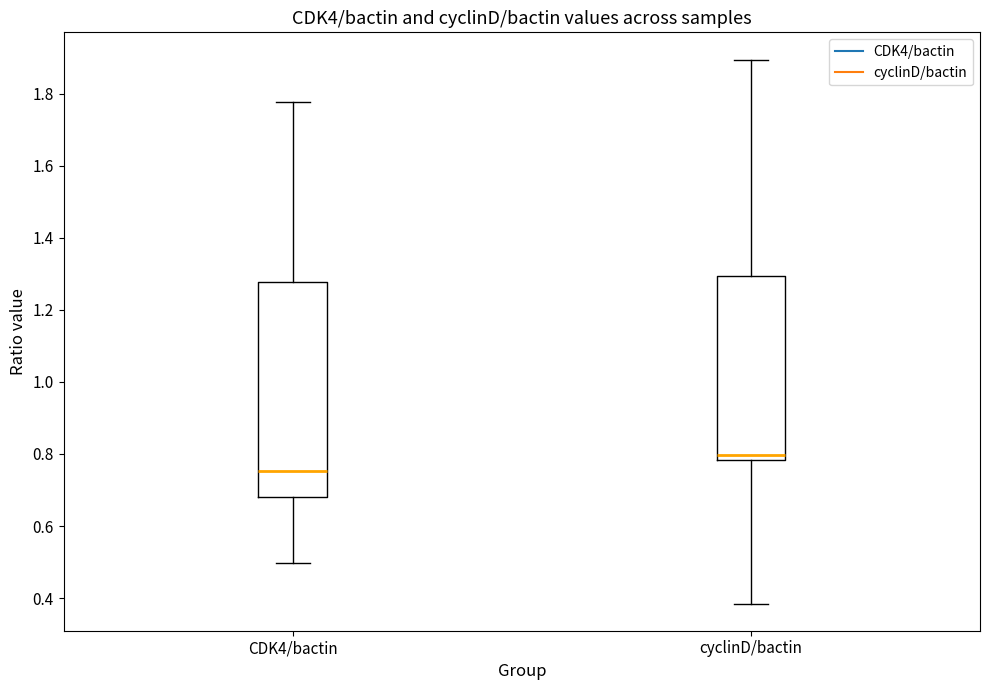

Comparing the boxes themselves (not the whiskers), which one is the tallest?

CDK4/bactin